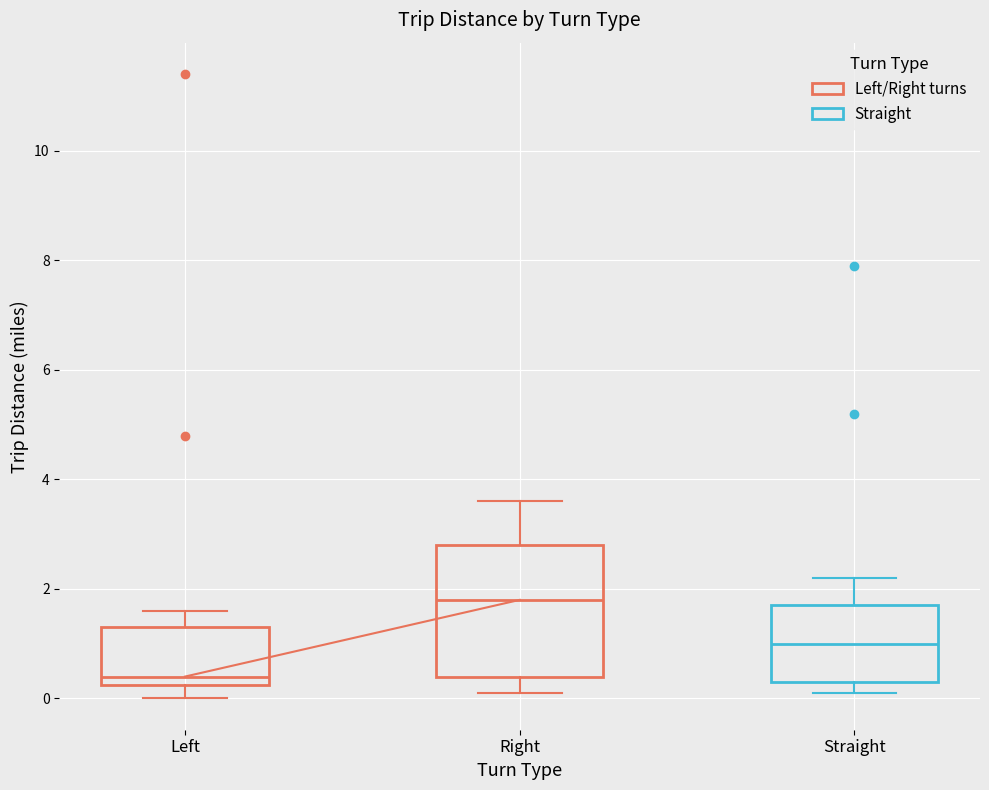

Which box is the tallest, from its lower edge to its upper edge?

Right